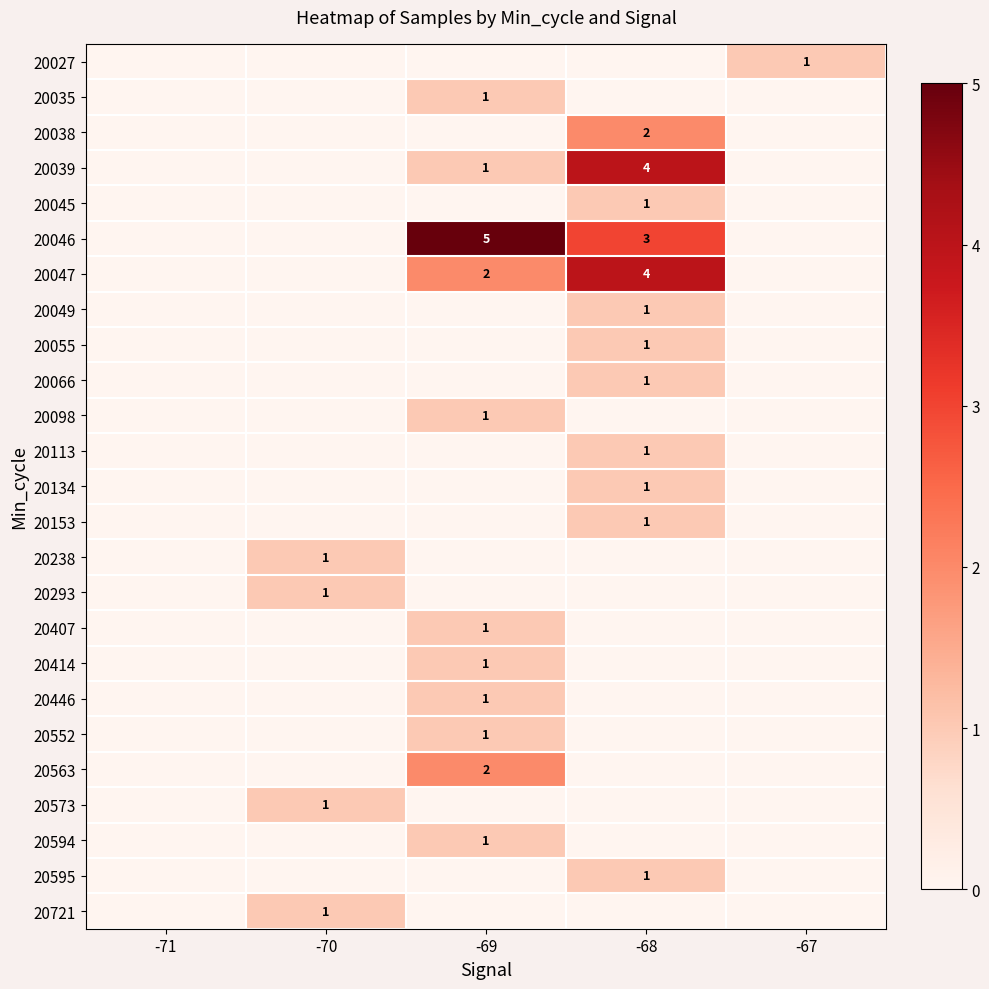

The 20046 series shows 4 at -68. True or false?

False